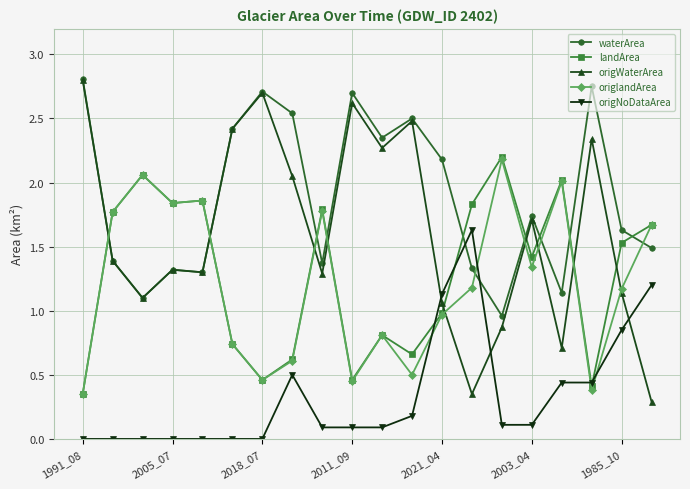

Which series has the largest total across all categories?

waterArea